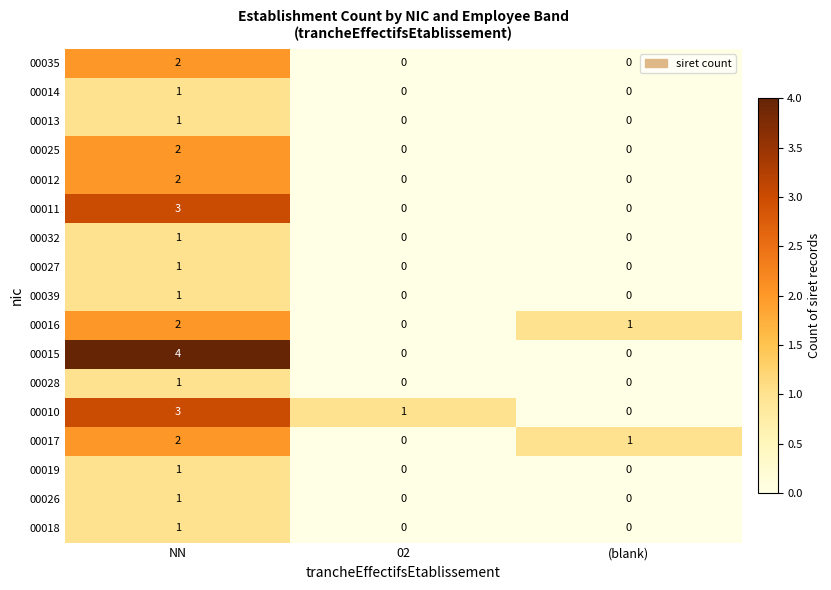

What is the difference between the 00010 values at (blank) and NN?

3